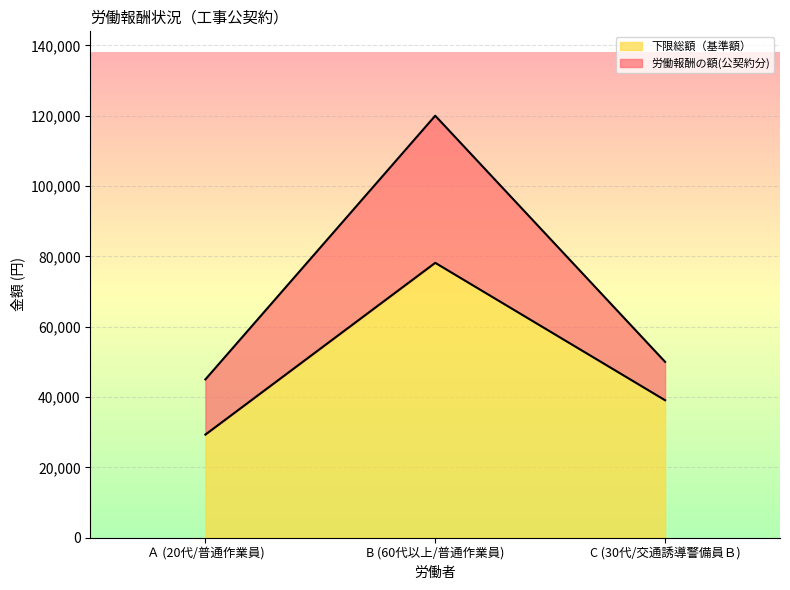

Reading left to right, list all the values displayed in this chart.

労働報酬の額(公契約分): Ａ (20代/普通作業員)=45000	B (60代以上/普通作業員)=120000	C (30代/交通誘導警備員Ｂ)=50000
下限総額（基準額）: Ａ (20代/普通作業員)=29310	B (60代以上/普通作業員)=78160	C (30代/交通誘導警備員Ｂ)=39080